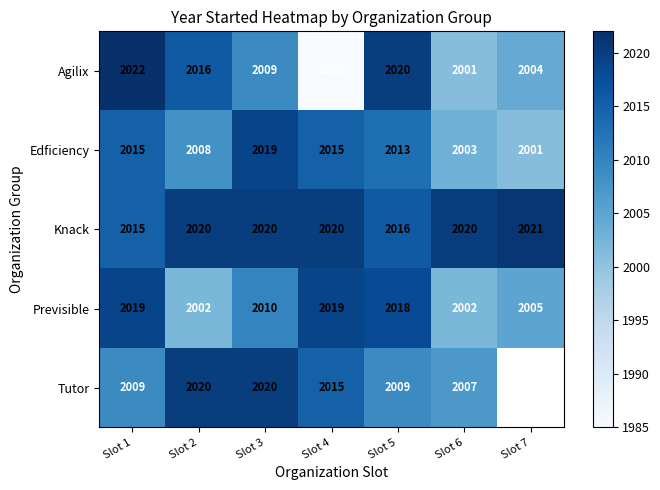

What is the sum of all Knack values?

14132